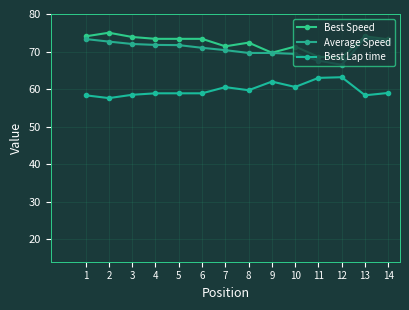

Which series changed the most between 1 and 3?

Average Speed